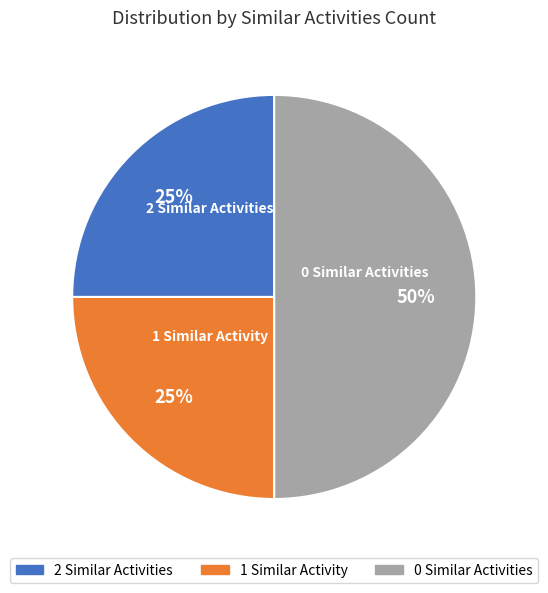

To the nearest percent, what is the average slice percentage?

33%